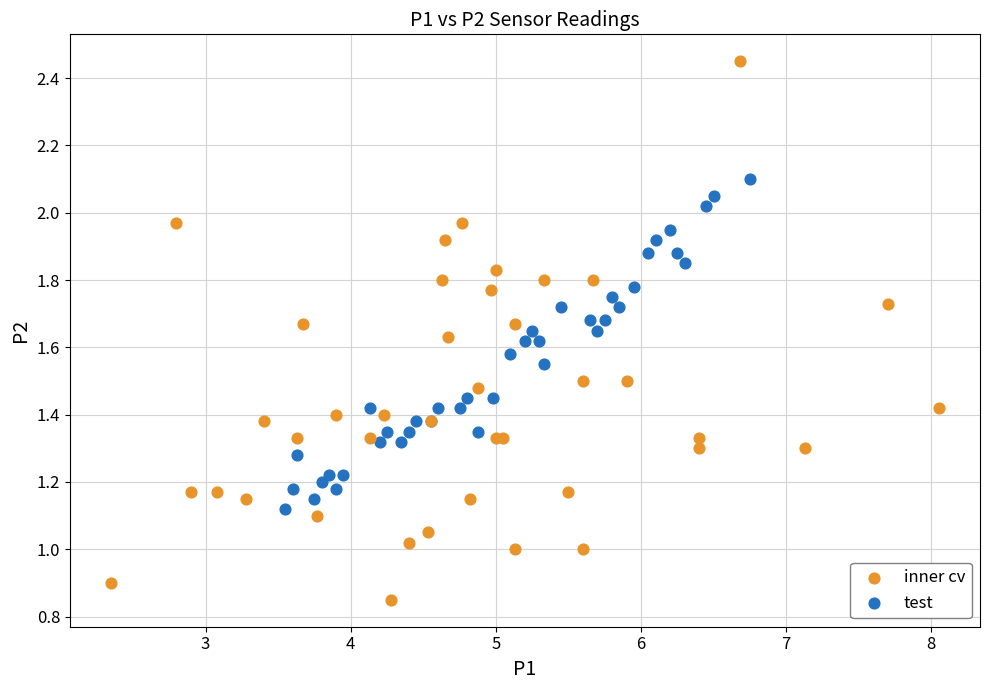

Which series reaches the maximum Y coordinate?

inner cv